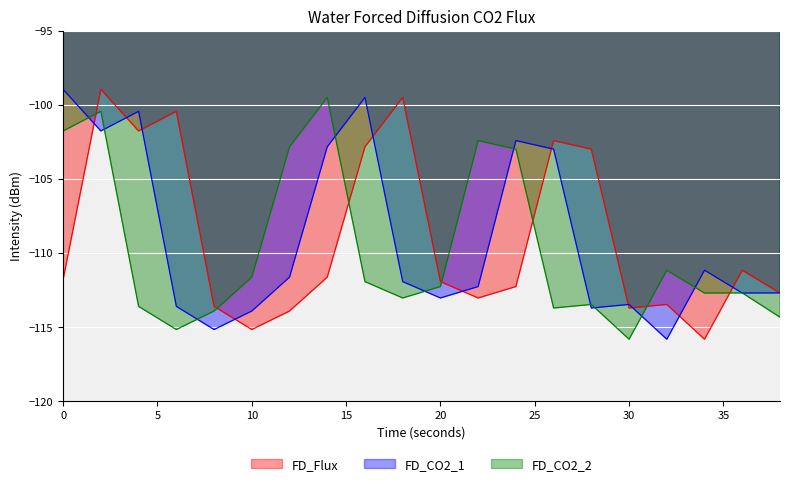

In FD_CO2_2, how many points are higher than both neighbors (excluding endpoints)?

6